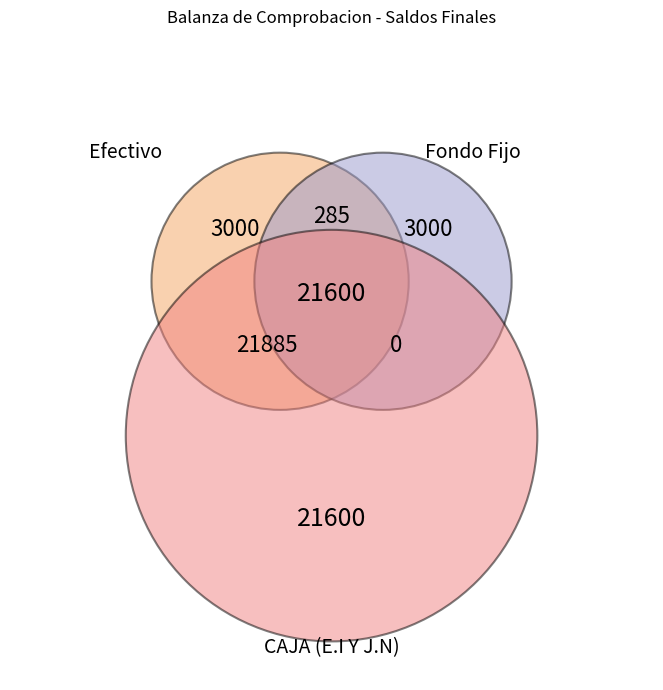

Does any single category account for the majority?

No